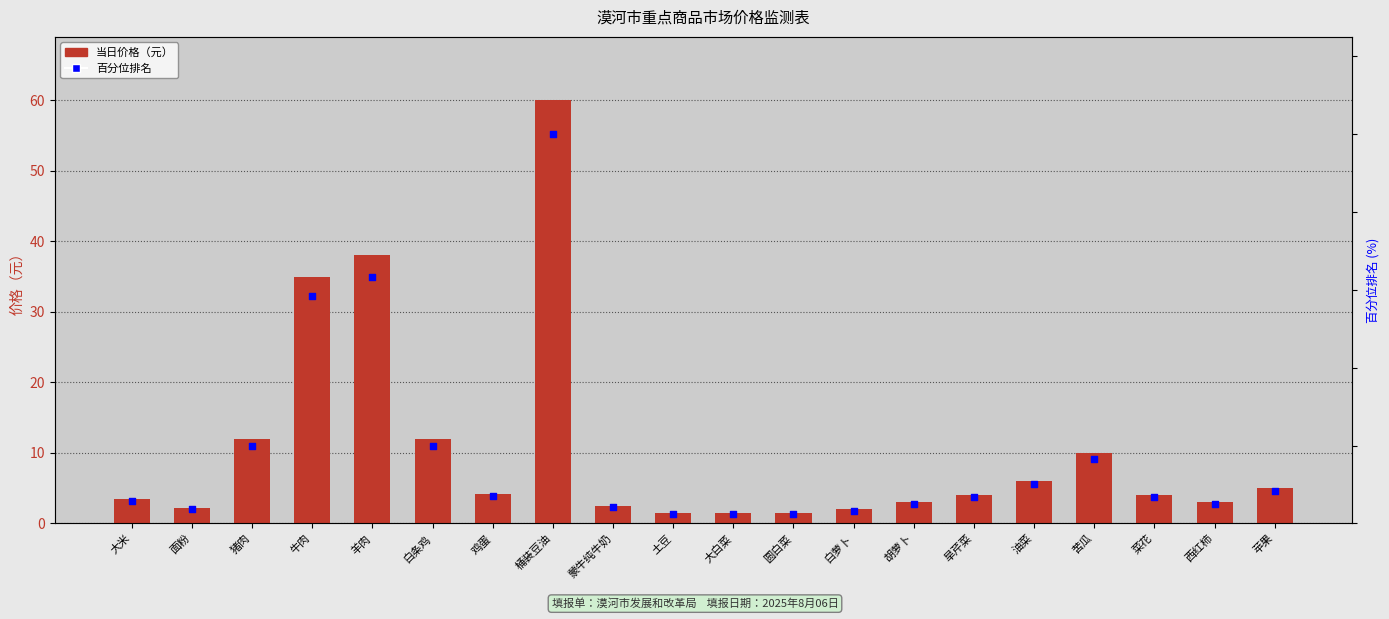

Is the value of 当日价格（元） at 油菜 greater than the value of 百分位排名 at 苦瓜?

No